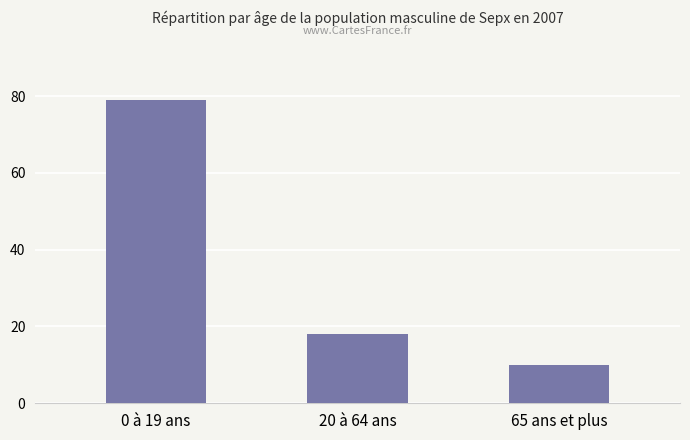

The value at 20 à 64 ans is 18. True or false?

True